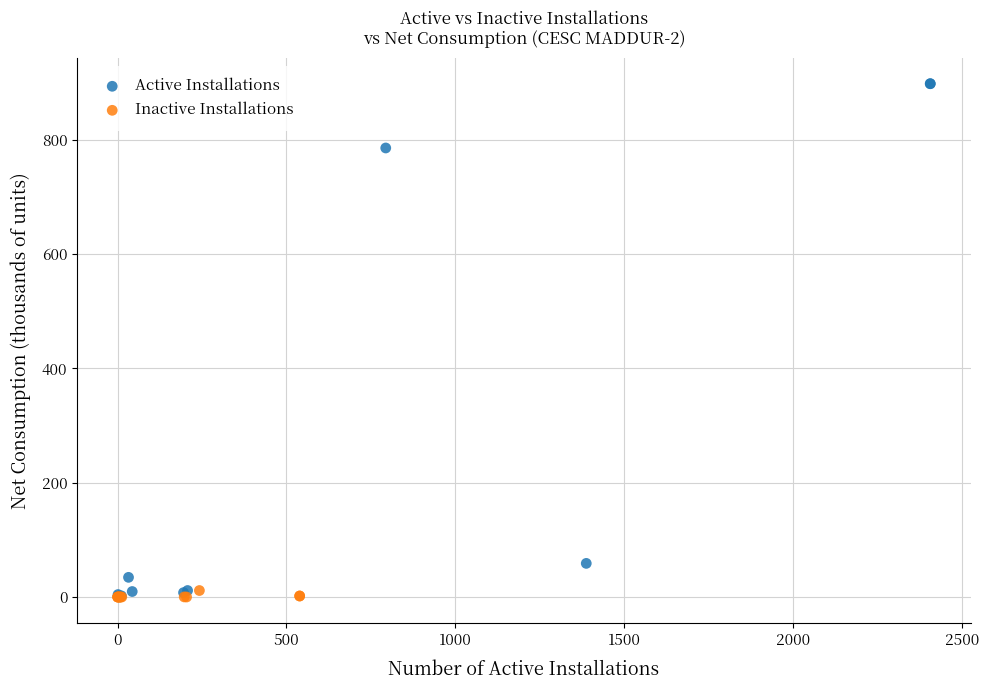

Which series reaches the maximum Y coordinate?

Active Installations